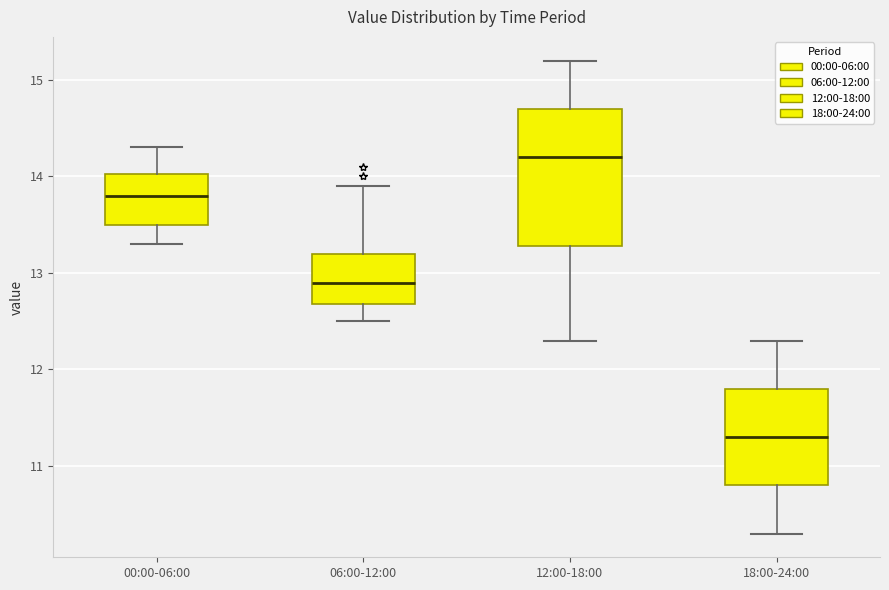

Where does the upper whisker of the box for 00:00-06:00 end on the y-axis? The values are not printed on the chart, so give them approximately, as read against the axis.

14.3